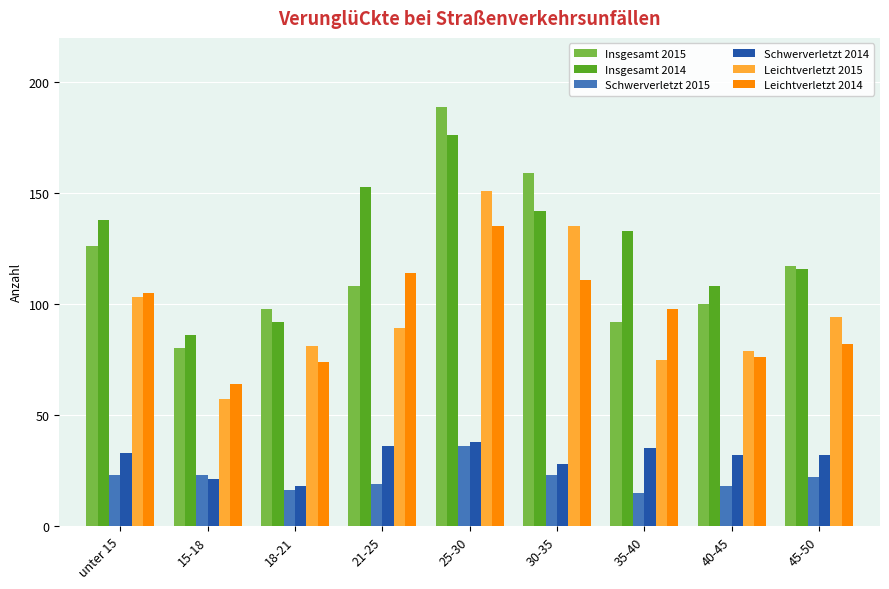

Reading right to left, extract all data points from this chart.

Insgesamt 2015: 45-50=117	40-45=100	35-40=92	30-35=159	25-30=189	21-25=108	18-21=98	15-18=80	unter 15=126
Insgesamt 2014: 45-50=116	40-45=108	35-40=133	30-35=142	25-30=176	21-25=153	18-21=92	15-18=86	unter 15=138
Schwerverletzt 2015: 45-50=22	40-45=18	35-40=15	30-35=23	25-30=36	21-25=19	18-21=16	15-18=23	unter 15=23
Schwerverletzt 2014: 45-50=32	40-45=32	35-40=35	30-35=28	25-30=38	21-25=36	18-21=18	15-18=21	unter 15=33
Leichtverletzt 2015: 45-50=94	40-45=79	35-40=75	30-35=135	25-30=151	21-25=89	18-21=81	15-18=57	unter 15=103
Leichtverletzt 2014: 45-50=82	40-45=76	35-40=98	30-35=111	25-30=135	21-25=114	18-21=74	15-18=64	unter 15=105